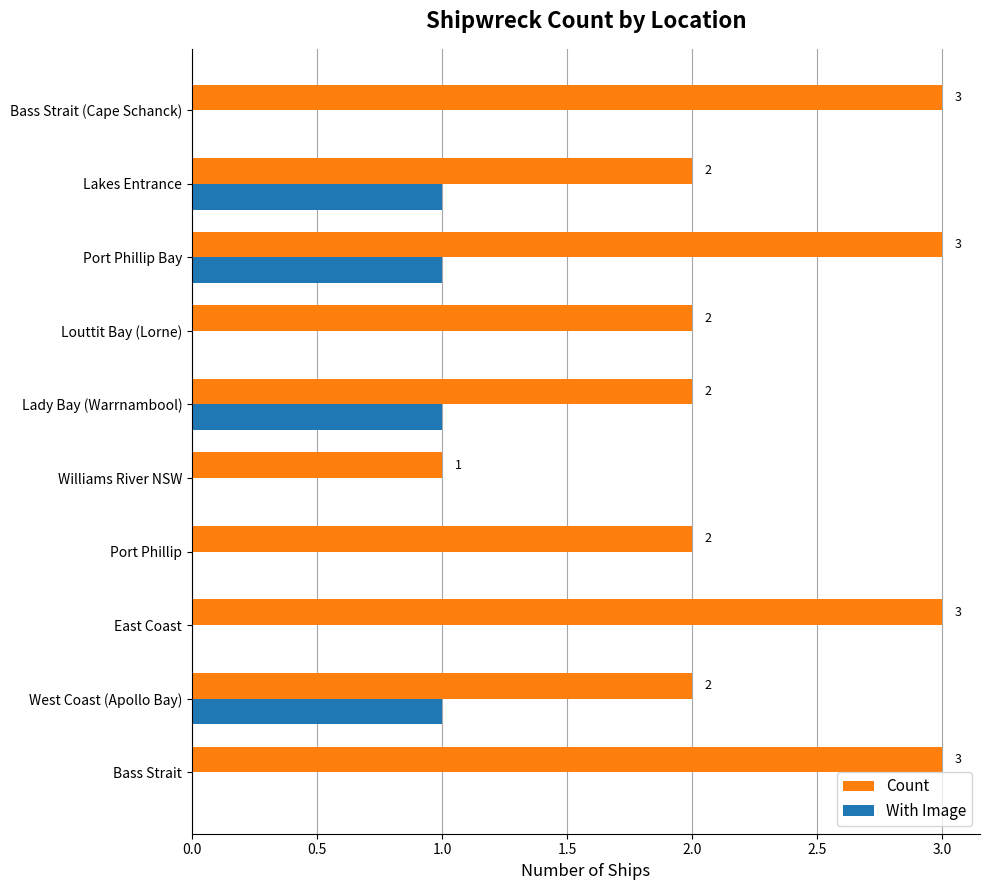

Which series changed the most between Port Phillip and Bass Strait (Cape Schanck)?

Count